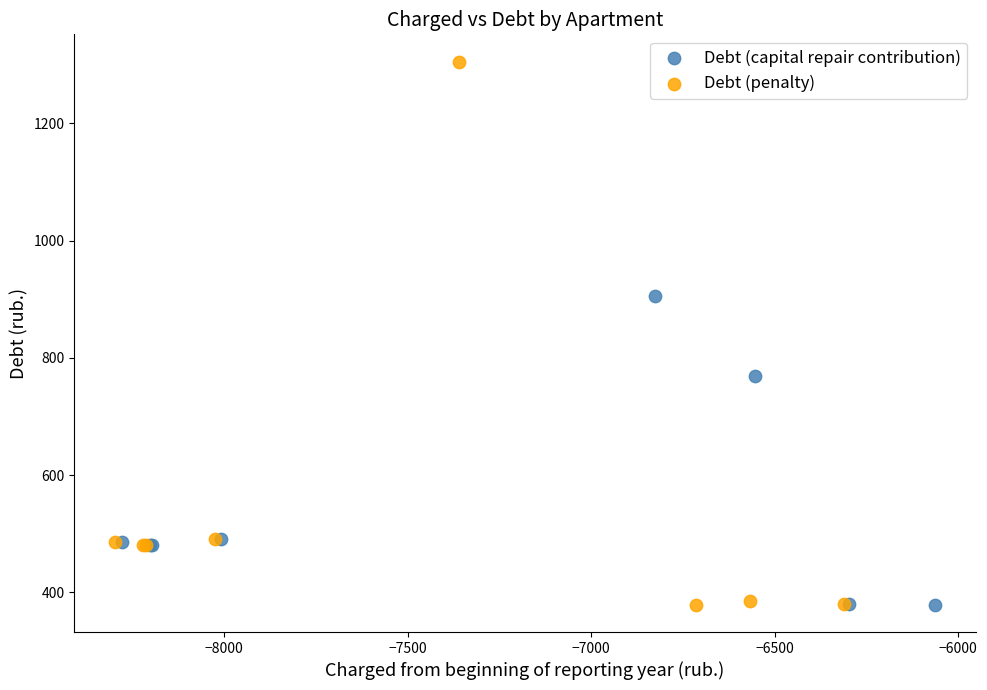

What are all the series names shown in the legend?

Debt (capital repair contribution), Debt (penalty)